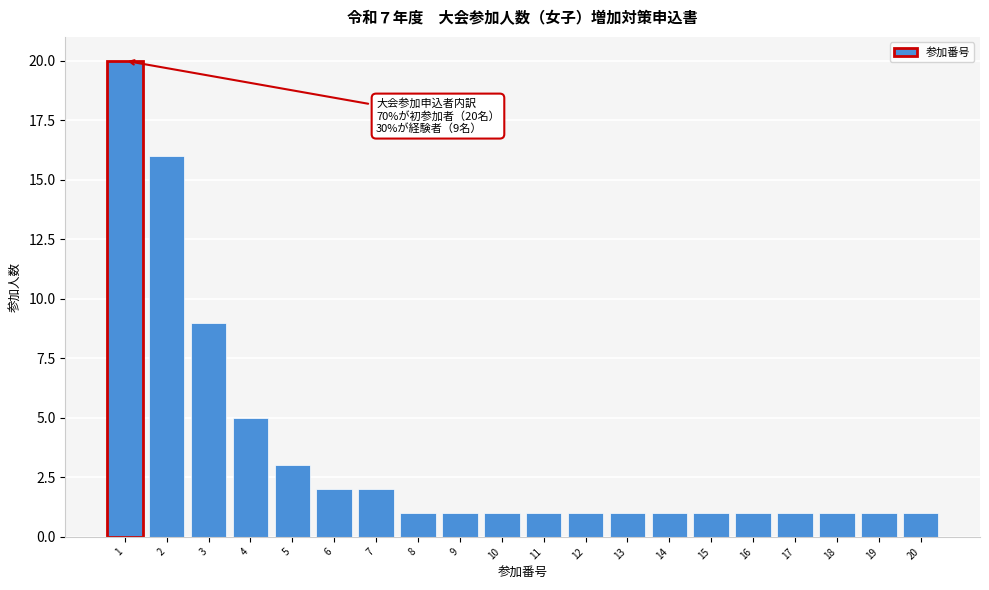

Reading left to right, list all the values displayed in this chart.

20	16	9	5	3	2	2	1	1	1	1	1	1	1	1	1	1	1	1	1